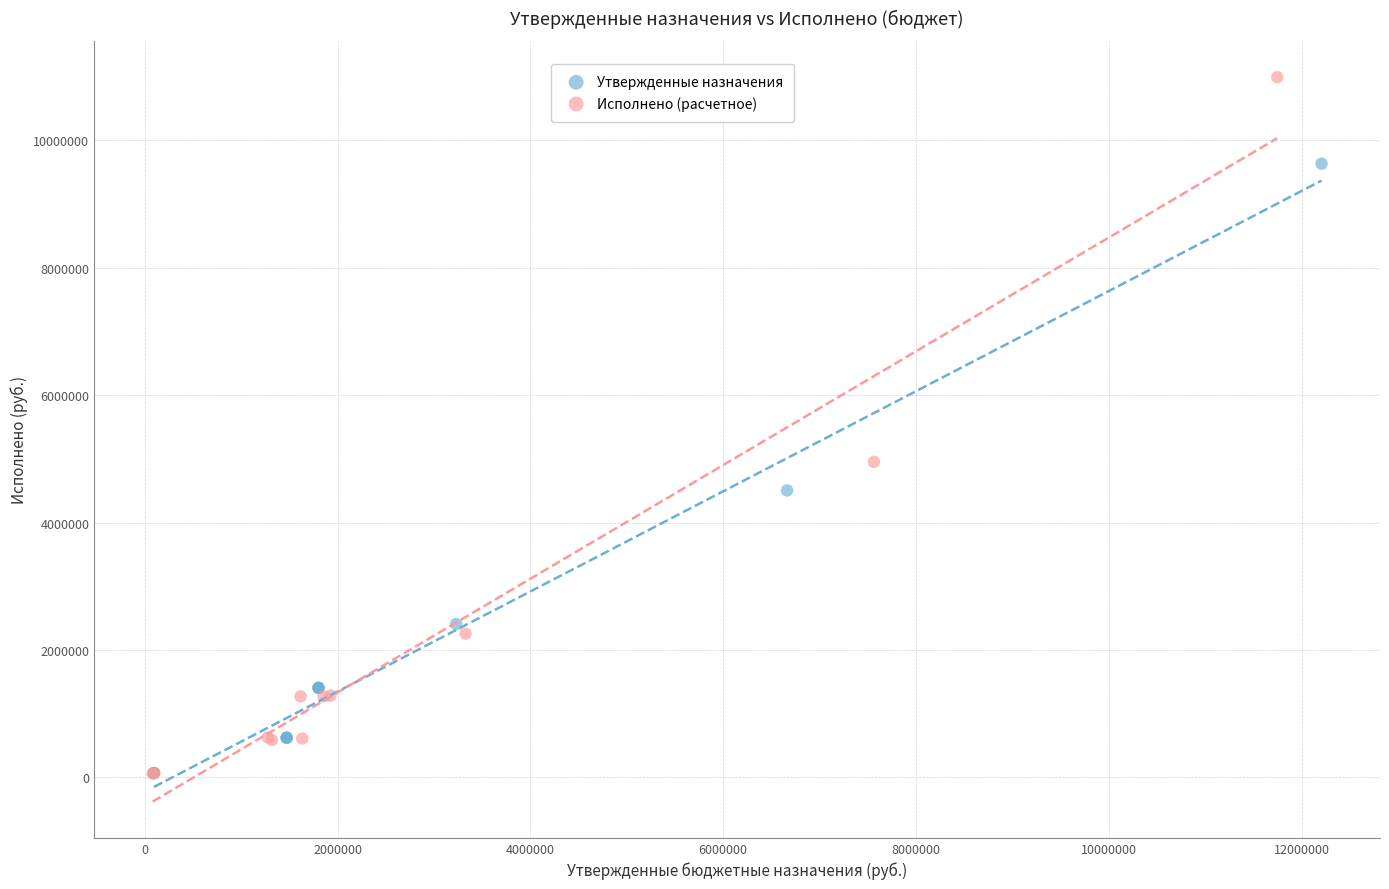

Which series contains the highest Y value?

Исполнено (расчетное)